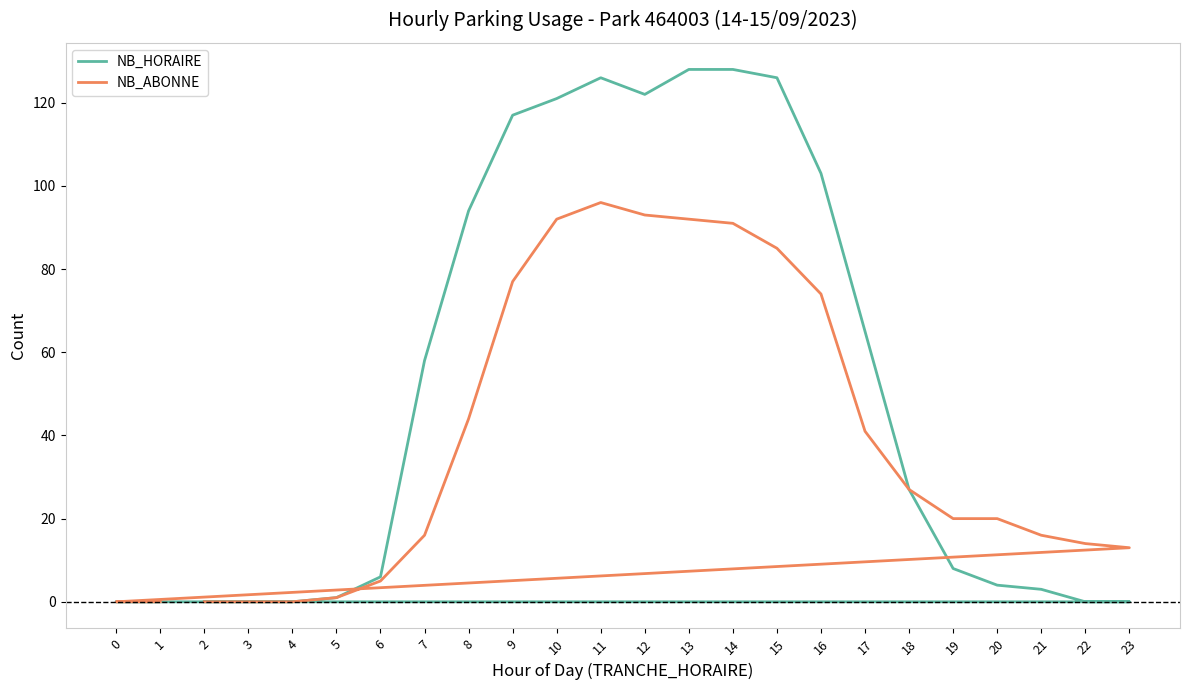

True or false: NB_ABONNE and NB_HORAIRE intersect in this chart.

False